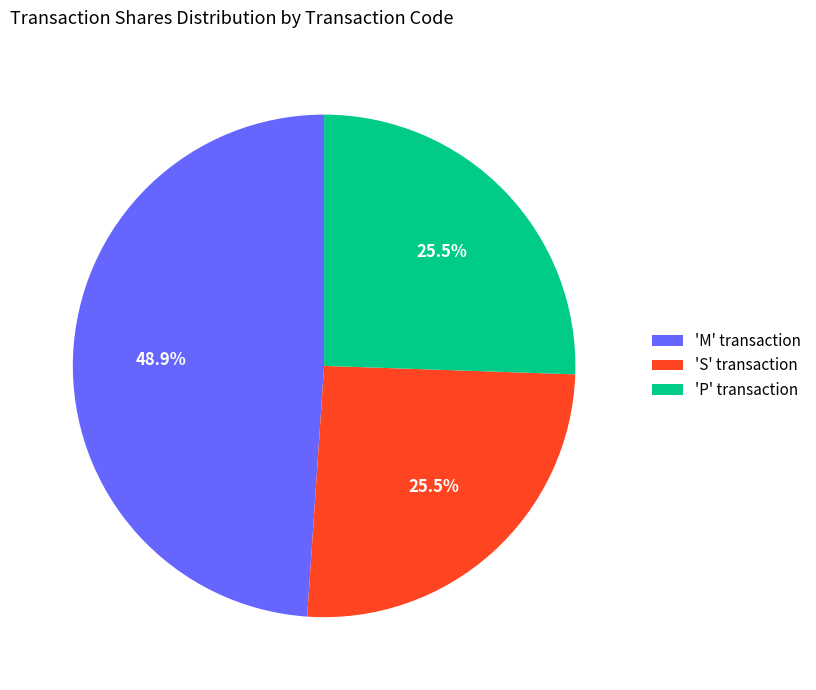

Is there a majority slice in this chart?

No